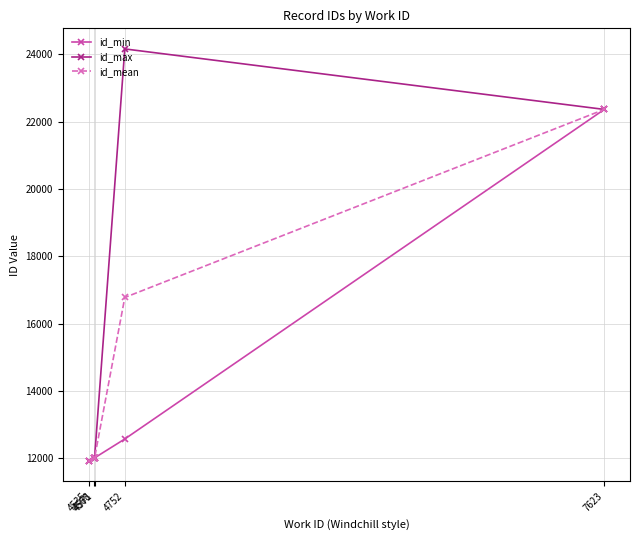

What is the difference between the second highest and second lowest values in the id_mean series?

4768